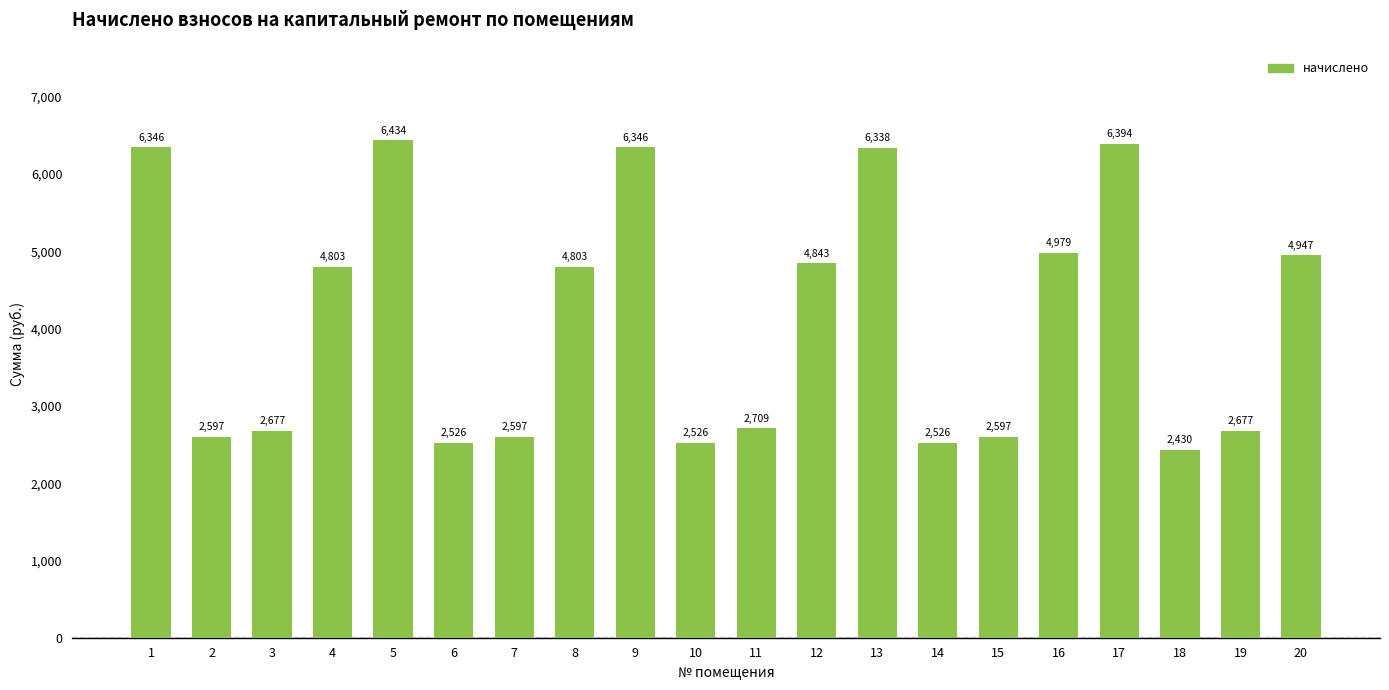

True or false: the data shows 4759.5 at 3.

False